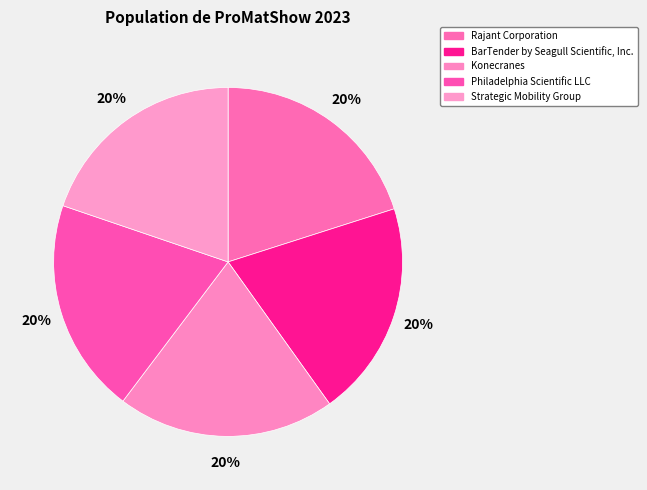

How much of the chart is everything except Philadelphia Scientific LLC?

80.1%